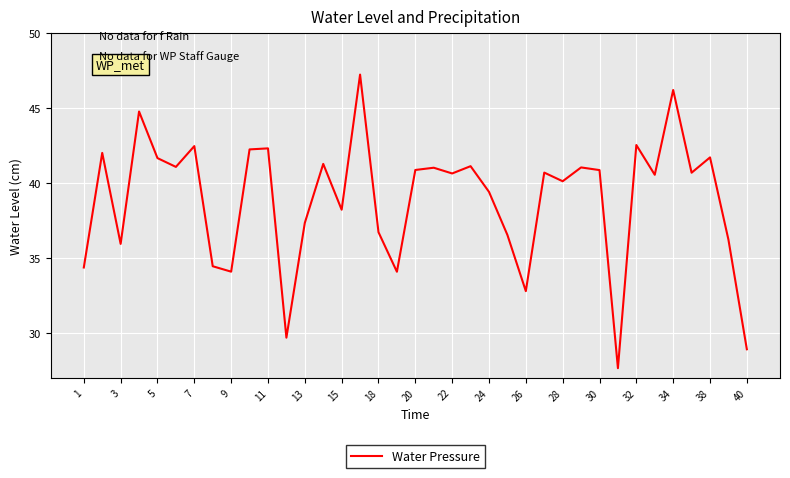

What is the difference between the maximum and minimum values?

19.6